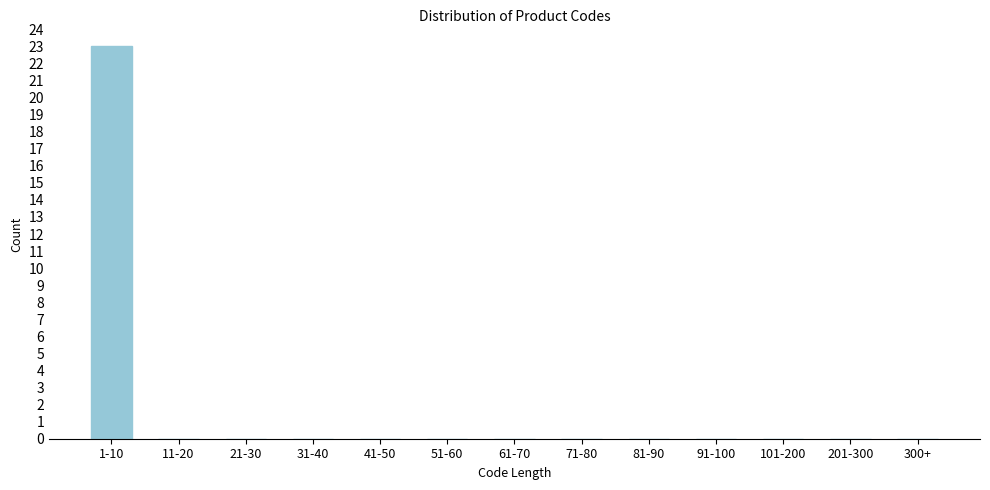

Reading right to left, extract all data points from this chart.

300+=0	201-300=0	101-200=0	91-100=0	81-90=0	71-80=0	61-70=0	51-60=0	41-50=0	31-40=0	21-30=0	11-20=0	1-10=23